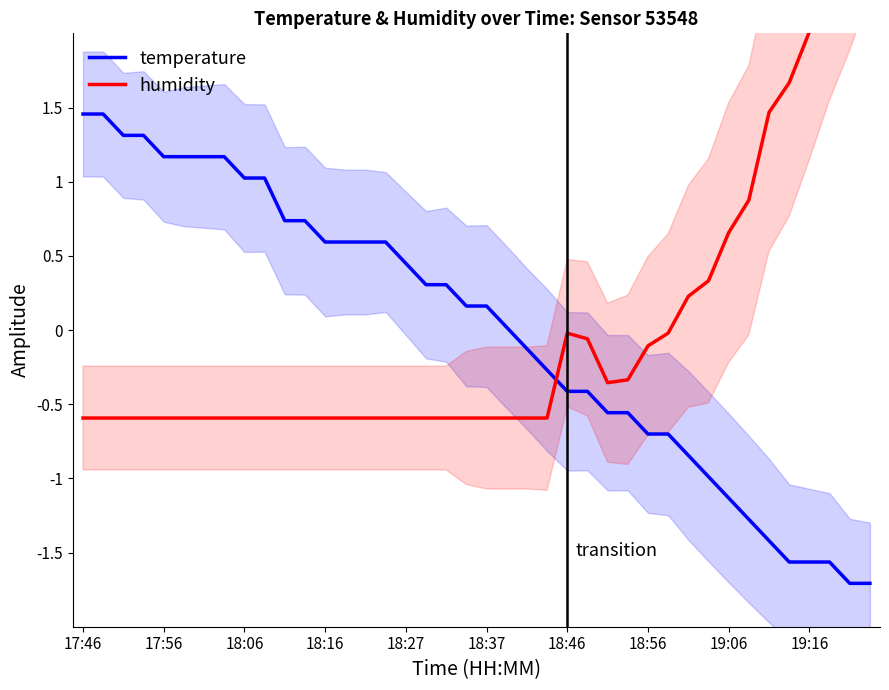

Where do humidity and temperature first cross each other?

23 and 24